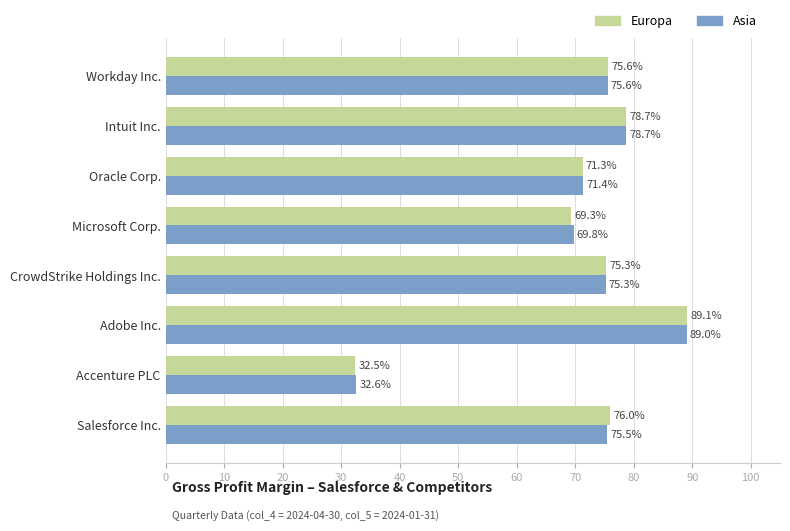

What are all the series names shown in the legend?

Europa, Asia